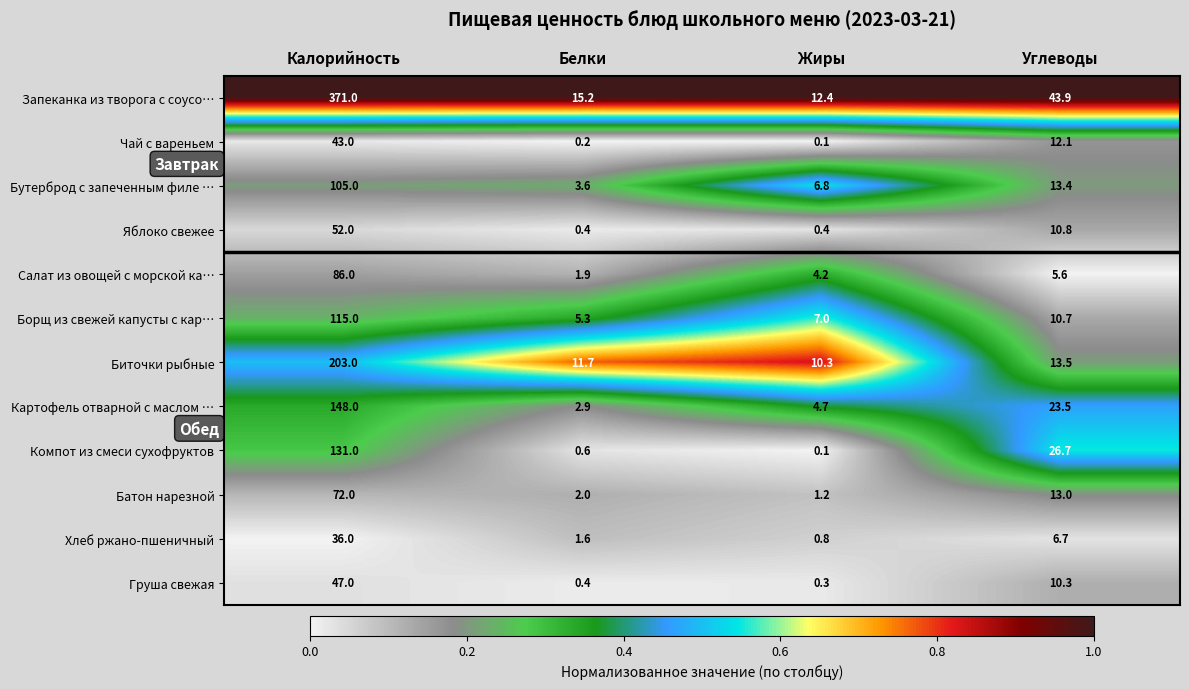

What is the difference between the highest and lowest values at Калорийность?

335.0